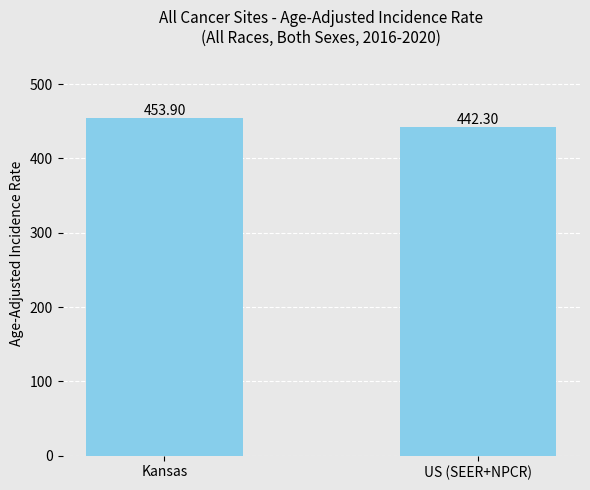

Reading right to left, what are all the values shown in this chart?

US (SEER+NPCR)=442.3	Kansas=453.9